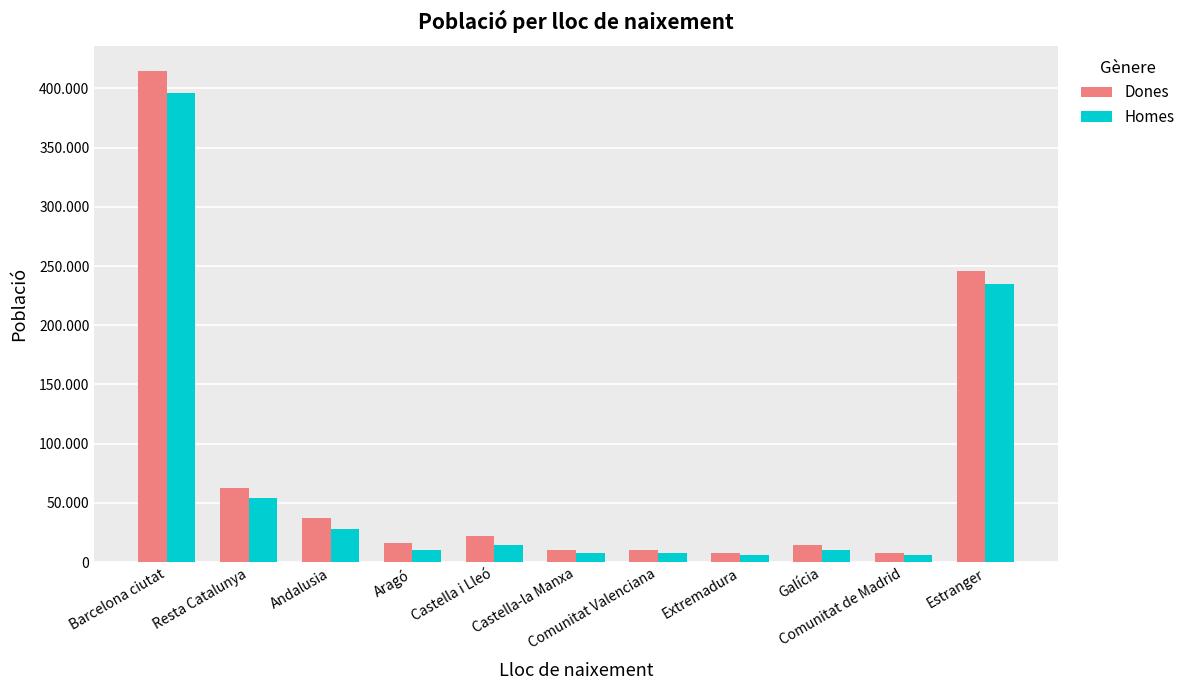

Is it true that Homes equals 234660 at Estranger?

True